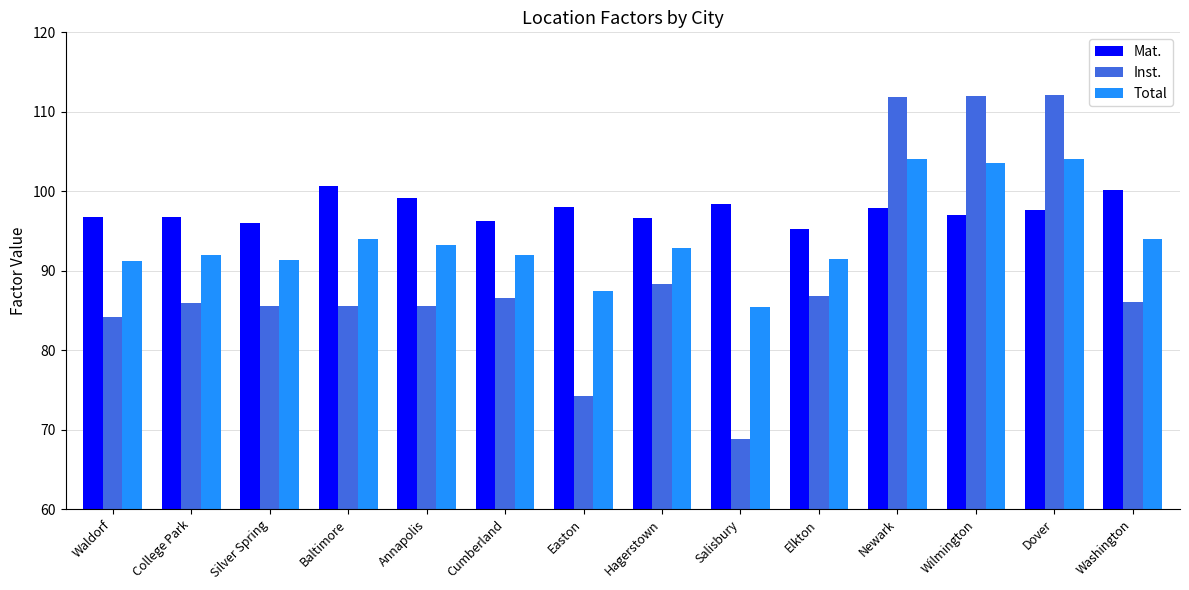

What is the sum of the Inst. values at Dover and College Park?

198.1